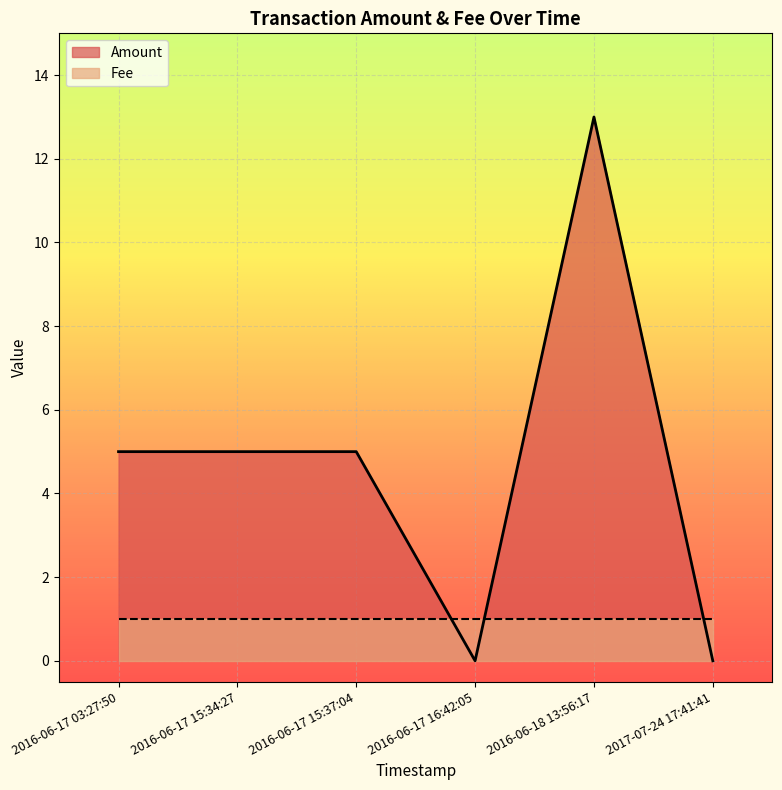

Is the value of Amount at 2016-06-17 16:42:05 greater than the value of Fee at 2016-06-17 15:34:27?

No